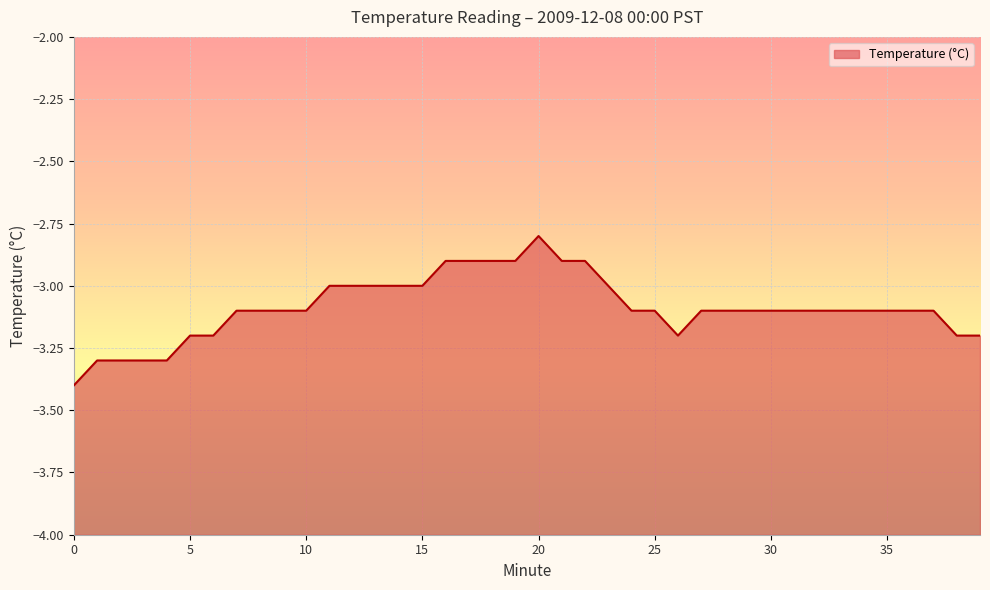

What is the smallest value displayed?

-3.4